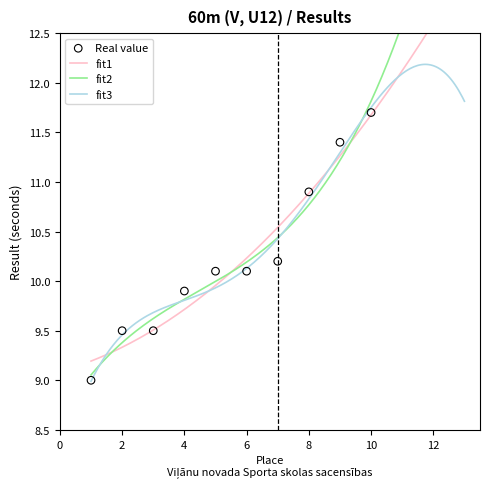

Approximately how many times larger is the value at 4 compared to 2?

1.0